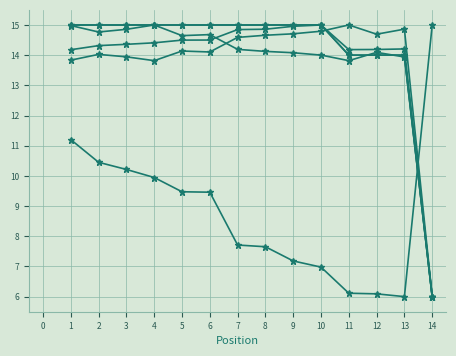

At which category does the chart reach its peak across all series?

10